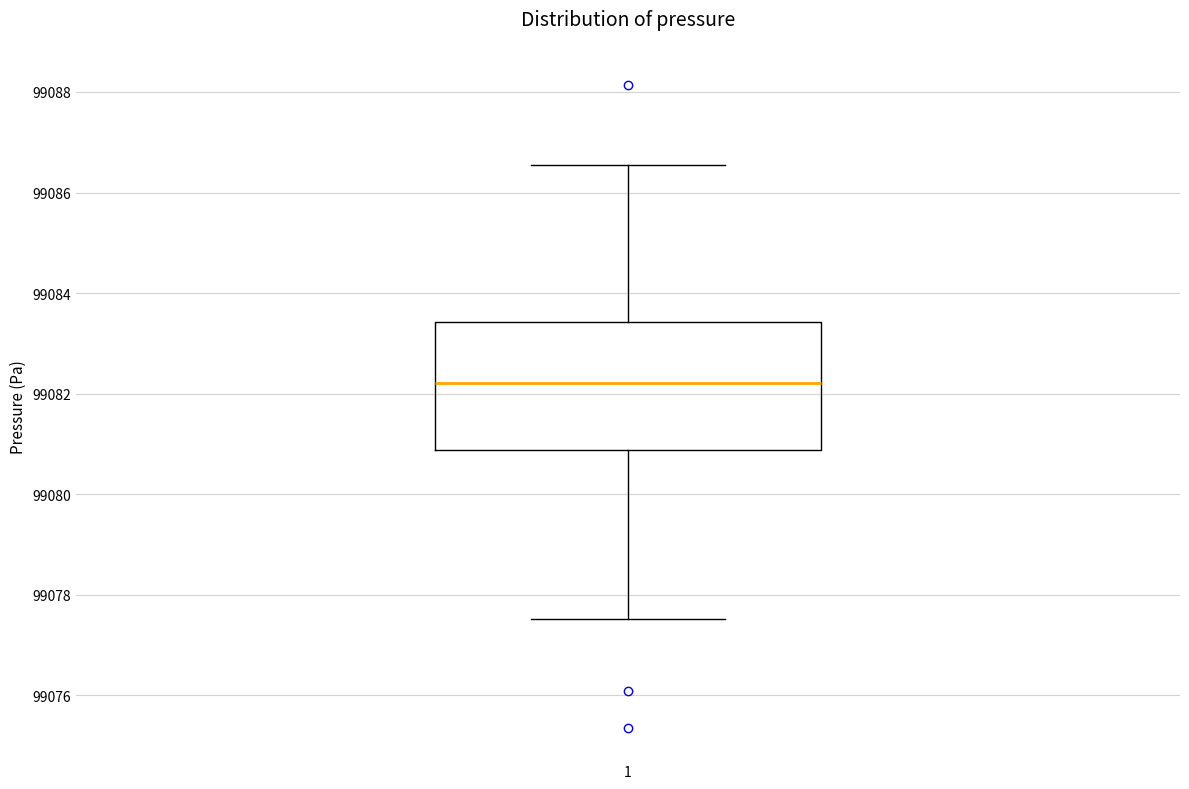

Where does the upper whisker of the box at x = 1 end on the y-axis? The values are not printed on the chart, so give them approximately, as read against the axis.

99086.6